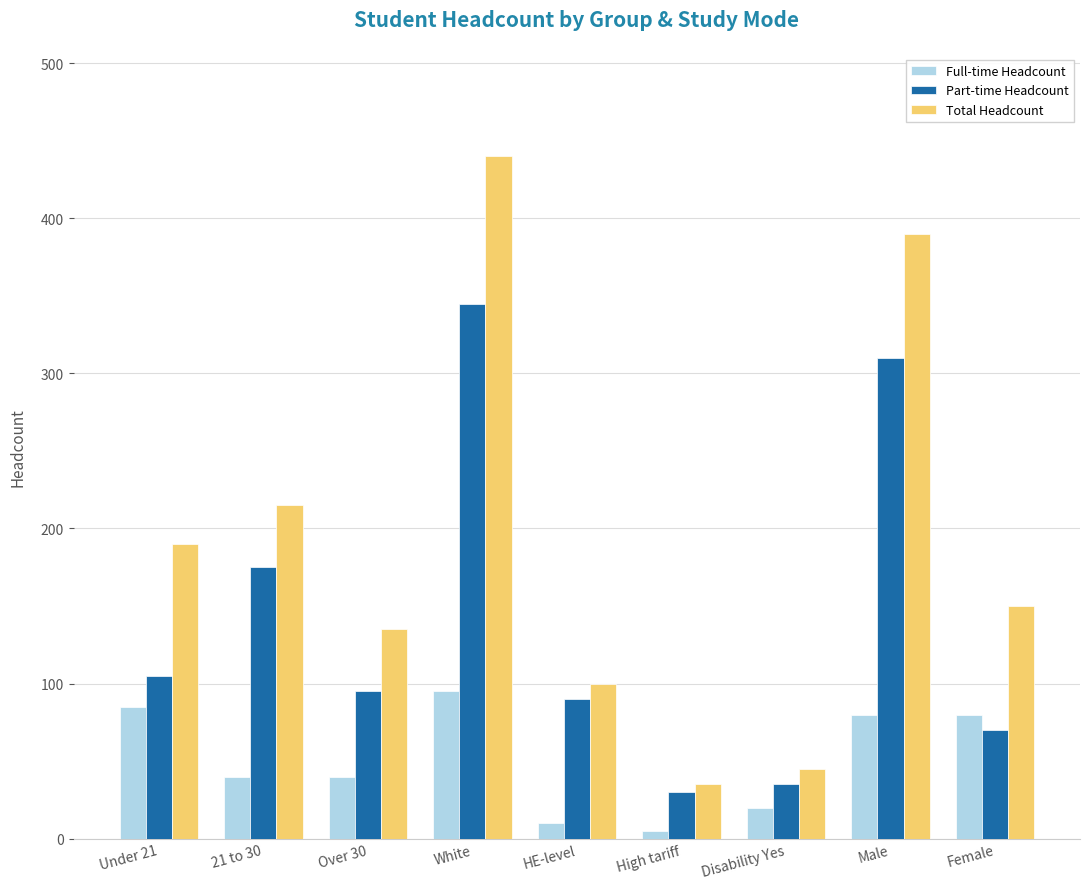

What is the label of the 7th bar from the right?

Over 30